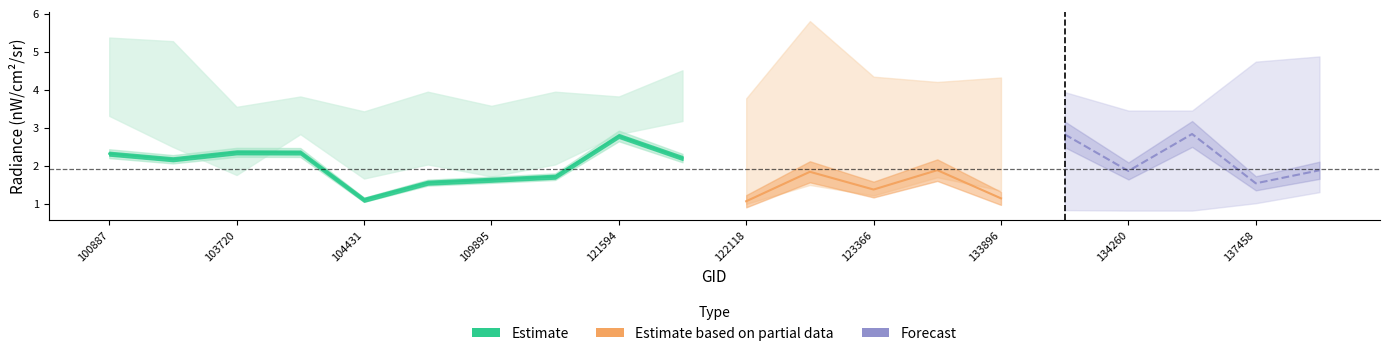

Does the chart have visible grid lines?

No